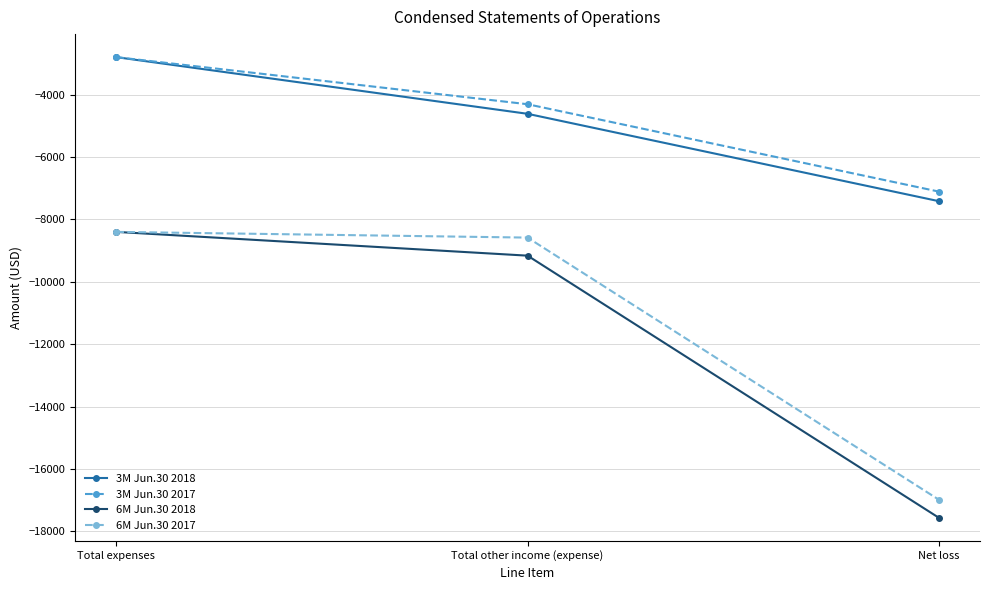

At which label is 3M Jun.30 2017 closest to -4954?

Total other income (expense)